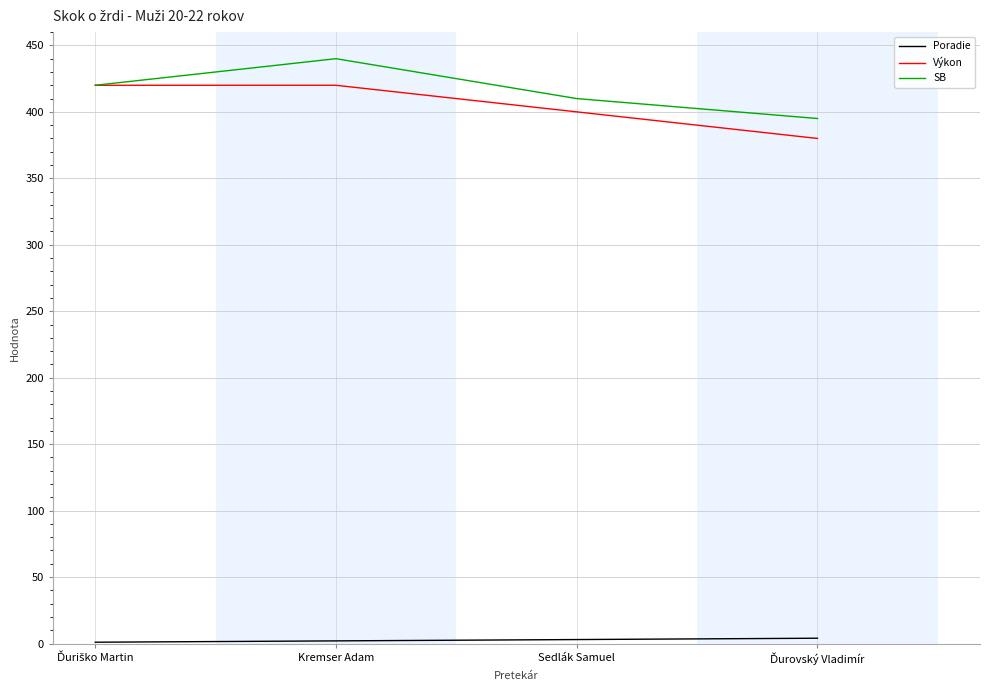

What is the highest value of the Výkon series?

420